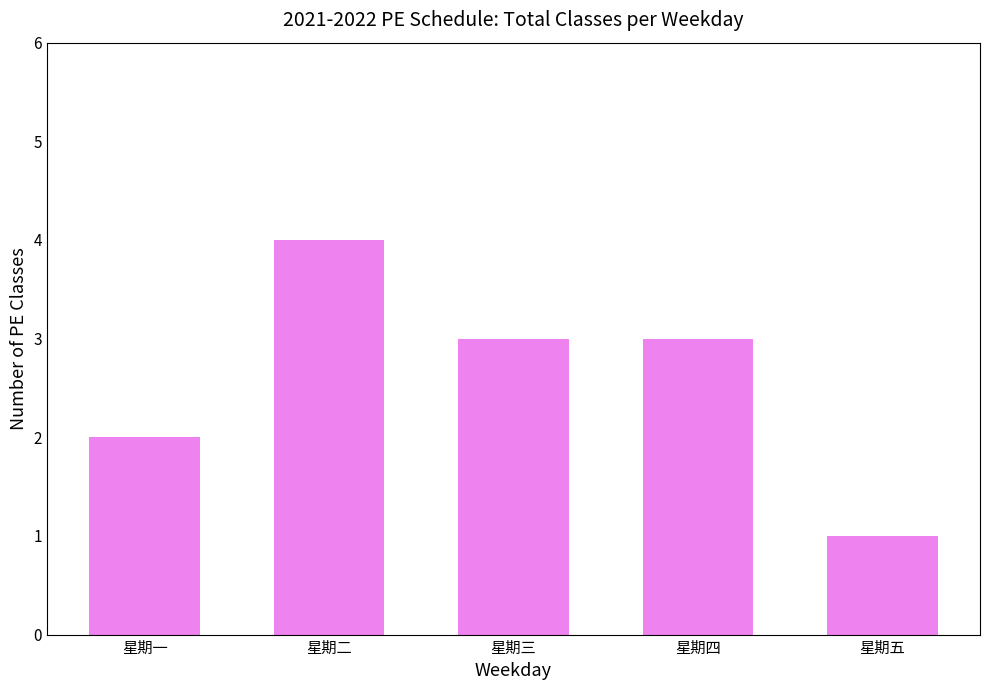

Reading right to left, transcribe all the data shown in this chart.

1	3	3	4	2